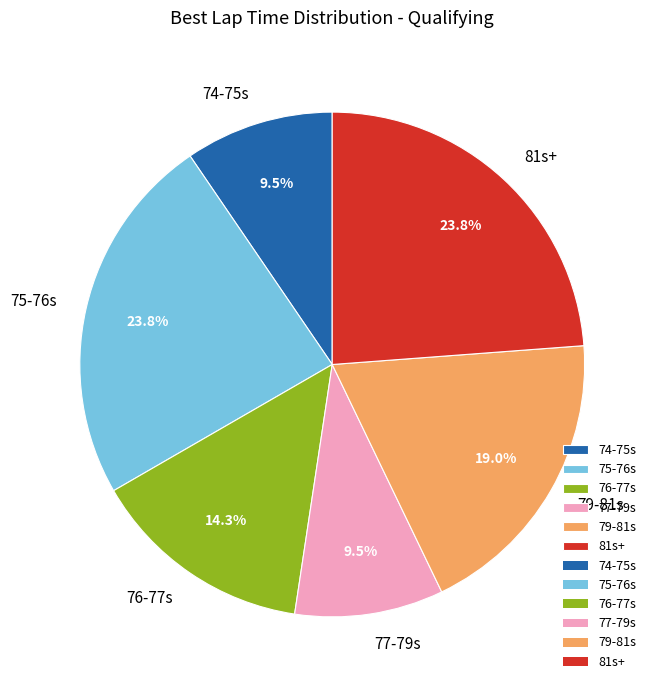

Approximately how many times larger is the value at 77-79s compared to 74-75s?

1.0